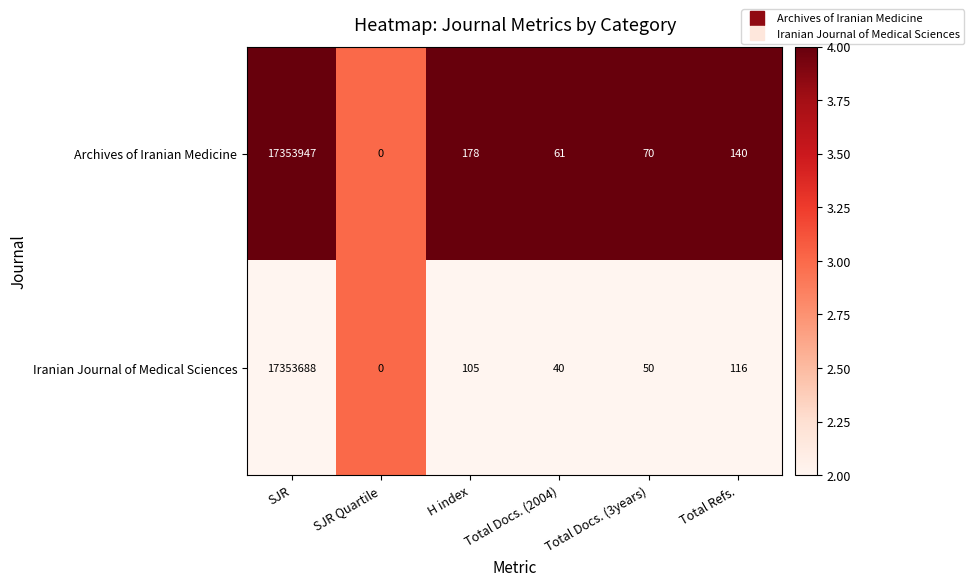

True or false: Iranian Journal of Medical Sciences has a value of 105 at H index.

True